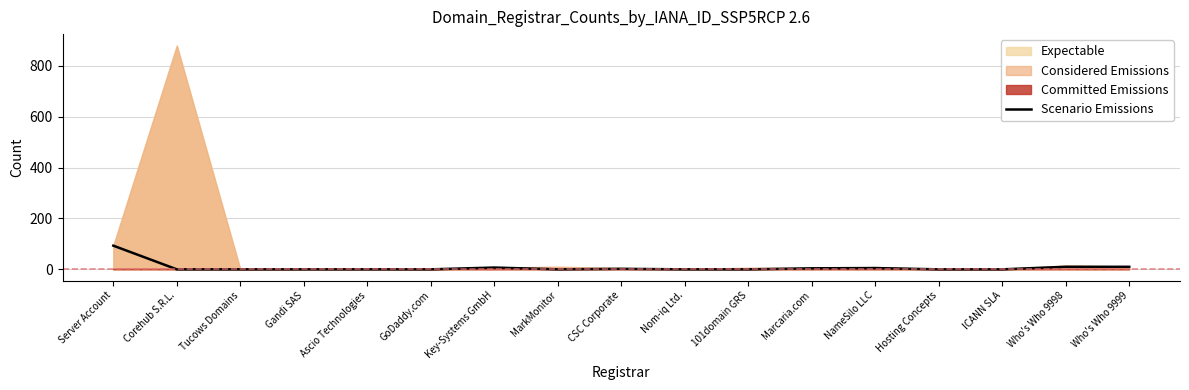

Which label corresponds to the smallest value in the chart?

Corehub S.R.L.